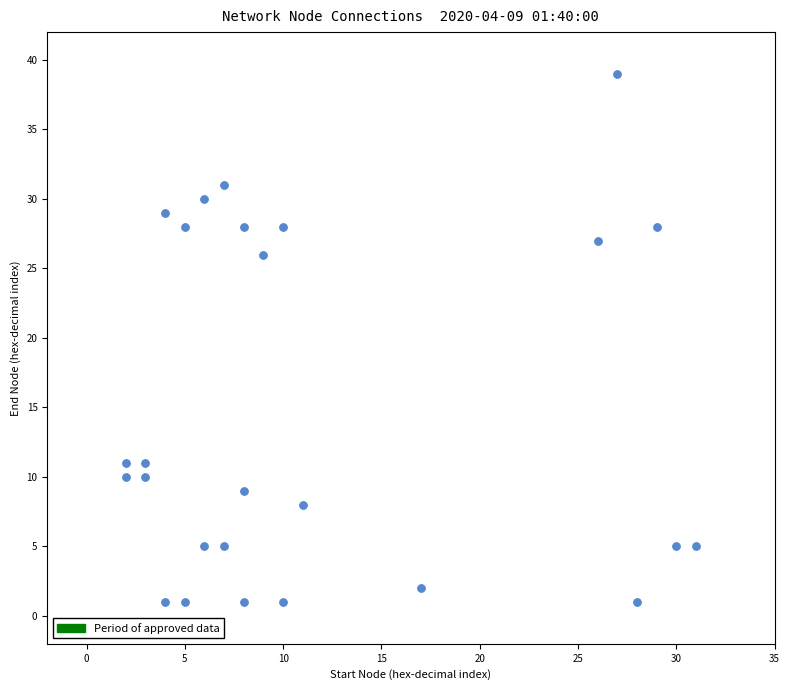

What is the range of X values (max minus min)?

29